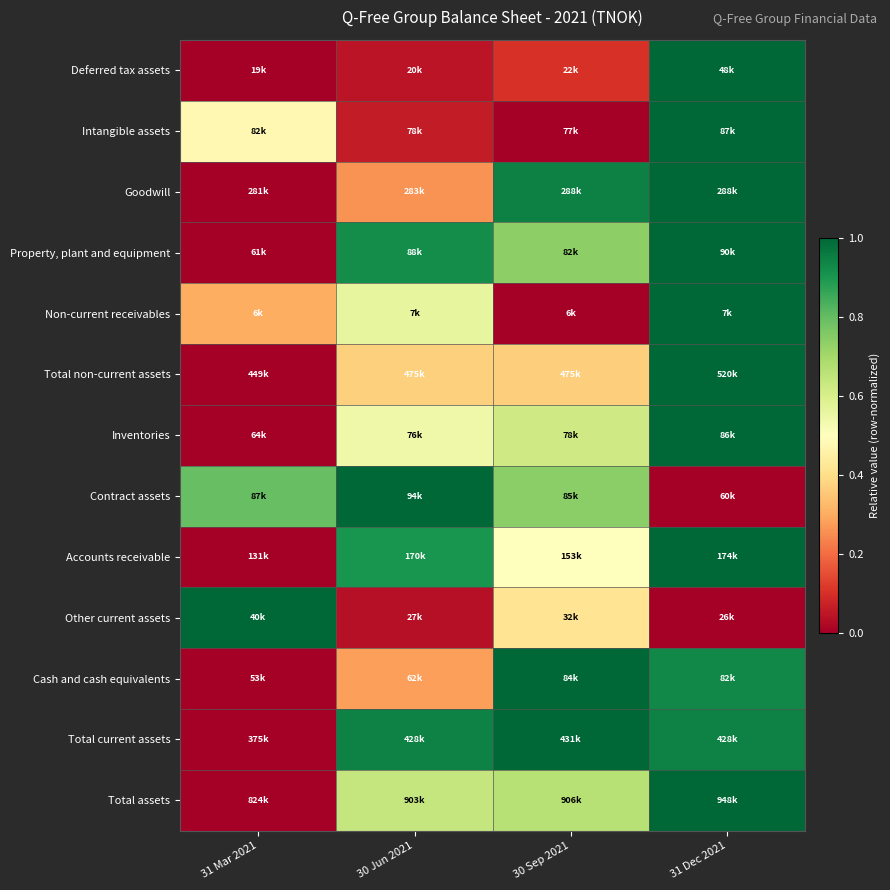

Reading left to right, extract all data points from this chart.

Deferred tax assets: 31 Mar 2021=0.0	30 Jun 2021=0.0	30 Sep 2021=0.1	31 Dec 2021=1.0
Intangible assets: 31 Mar 2021=0.5	30 Jun 2021=0.1	30 Sep 2021=0.0	31 Dec 2021=1.0
Goodwill: 31 Mar 2021=0.0	30 Jun 2021=0.3	30 Sep 2021=0.9	31 Dec 2021=1.0
Property, plant and equipment: 31 Mar 2021=0.0	30 Jun 2021=0.9	30 Sep 2021=0.7	31 Dec 2021=1.0
Non-current receivables: 31 Mar 2021=0.3	30 Jun 2021=0.6	30 Sep 2021=0.0	31 Dec 2021=1.0
Total non-current assets: 31 Mar 2021=0.0	30 Jun 2021=0.4	30 Sep 2021=0.4	31 Dec 2021=1.0
Inventories: 31 Mar 2021=0.0	30 Jun 2021=0.5	30 Sep 2021=0.6	31 Dec 2021=1.0
Contract assets: 31 Mar 2021=0.8	30 Jun 2021=1.0	30 Sep 2021=0.7	31 Dec 2021=0.0
Accounts receivable: 31 Mar 2021=0.0	30 Jun 2021=0.9	30 Sep 2021=0.5	31 Dec 2021=1.0
Other current assets: 31 Mar 2021=1.0	30 Jun 2021=0.0	30 Sep 2021=0.4	31 Dec 2021=0.0
Cash and cash equivalents: 31 Mar 2021=0.0	30 Jun 2021=0.3	30 Sep 2021=1.0	31 Dec 2021=0.9
Total current assets: 31 Mar 2021=0.0	30 Jun 2021=0.9	30 Sep 2021=1.0	31 Dec 2021=0.9
Total assets: 31 Mar 2021=0.0	30 Jun 2021=0.6	30 Sep 2021=0.7	31 Dec 2021=1.0